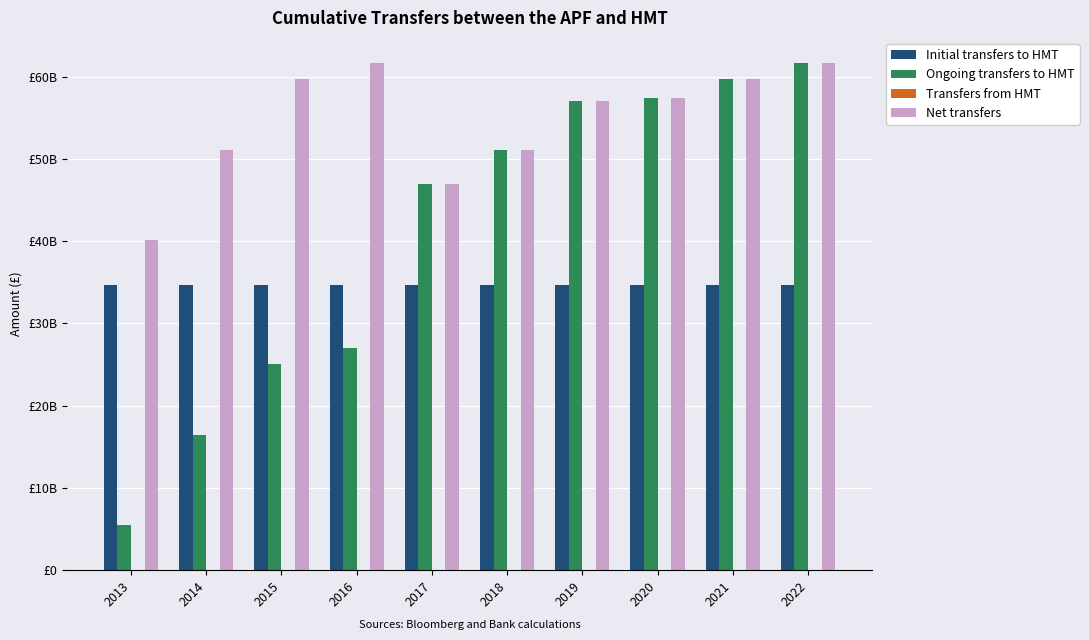

At 2014, list the series in order from largest to smallest.

Net transfers, Initial transfers to HMT, Ongoing transfers to HMT